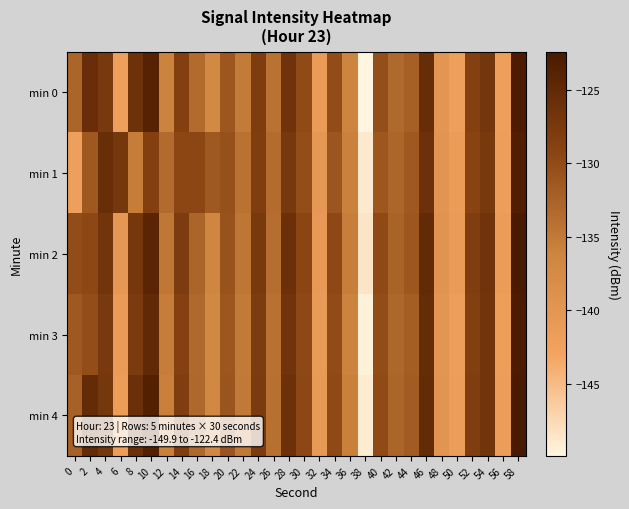

Reading left to right, extract all data points from this chart.

min 0: 0=-132.7	2=-125.7	4=-127.5	6=-142.0	8=-126.3	10=-123.9	12=-136.0	14=-128.4	16=-133.4	18=-137.1	20=-131.1	22=-135.2	24=-128.0	26=-134.2	28=-126.5	30=-129.8	32=-141.1	34=-130.1	36=-136.1	38=-149.9	40=-130.3	42=-133.2	44=-132.1	46=-125.6	48=-140.1	50=-142.1	52=-128.6	54=-126.9	56=-142.2	58=-122.8
min 1: 0=-142.0	2=-131.4	4=-125.7	6=-127.1	8=-135.3	10=-128.5	12=-133.4	14=-129.4	16=-129.5	18=-131.4	20=-130.5	22=-134.2	24=-128.1	26=-133.5	28=-127.3	30=-130.2	32=-140.5	34=-131.0	36=-135.8	38=-148.9	40=-131.2	42=-132.9	44=-131.5	46=-126.1	48=-139.8	50=-141.5	52=-129.1	54=-127.4	56=-141.8	58=-123.2
min 2: 0=-130.1	2=-129.5	4=-126.8	6=-140.5	8=-127.2	10=-124.3	12=-134.7	14=-127.9	16=-132.8	18=-136.5	20=-130.7	22=-134.6	24=-127.4	26=-133.7	28=-126.0	30=-129.3	32=-140.7	34=-129.6	36=-135.5	38=-148.5	40=-129.8	42=-132.6	44=-131.2	46=-125.1	48=-139.5	50=-141.1	52=-128.2	54=-126.5	56=-141.5	58=-122.4
min 3: 0=-131.5	2=-130.2	4=-127.5	6=-141.2	8=-127.8	10=-124.9	12=-135.3	14=-128.6	16=-133.2	18=-137.0	20=-131.2	22=-135.0	24=-127.9	26=-134.1	28=-126.5	30=-129.7	32=-141.0	34=-130.0	36=-136.0	38=-149.5	40=-130.1	42=-133.0	44=-131.9	46=-125.4	48=-140.0	50=-141.8	52=-128.4	54=-126.8	56=-141.9	58=-122.7
min 4: 0=-132.2	2=-125.2	4=-127.1	6=-141.7	8=-126.0	10=-123.5	12=-135.7	14=-128.2	16=-133.1	18=-136.8	20=-130.9	22=-134.9	24=-127.7	26=-133.9	28=-126.2	30=-129.5	32=-140.8	34=-129.8	36=-135.7	38=-149.1	40=-129.9	42=-132.8	44=-131.7	46=-125.2	48=-139.7	50=-141.6	52=-128.1	54=-126.6	56=-141.6	58=-122.5